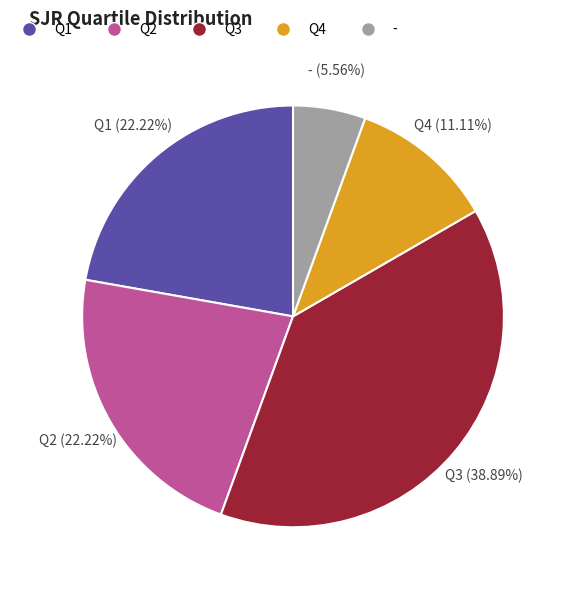

How many segments does this pie chart have?

5